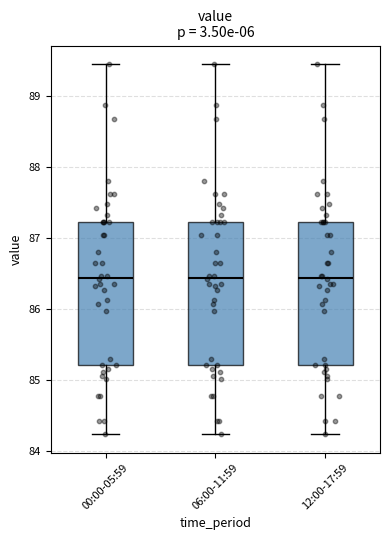

Reading left to right, read every box against the y-axis: the position of its median line, the range the box covers, and the ends of its whiskers. The values are not printed on the chart, so give them approximately, as read against the axis.

00:00-05:59: median 86.4, box 85.2 to 87.2, whiskers 84.2 to 89.5
06:00-11:59: median 86.4, box 85.2 to 87.2, whiskers 84.2 to 89.5
12:00-17:59: median 86.4, box 85.2 to 87.2, whiskers 84.2 to 89.5